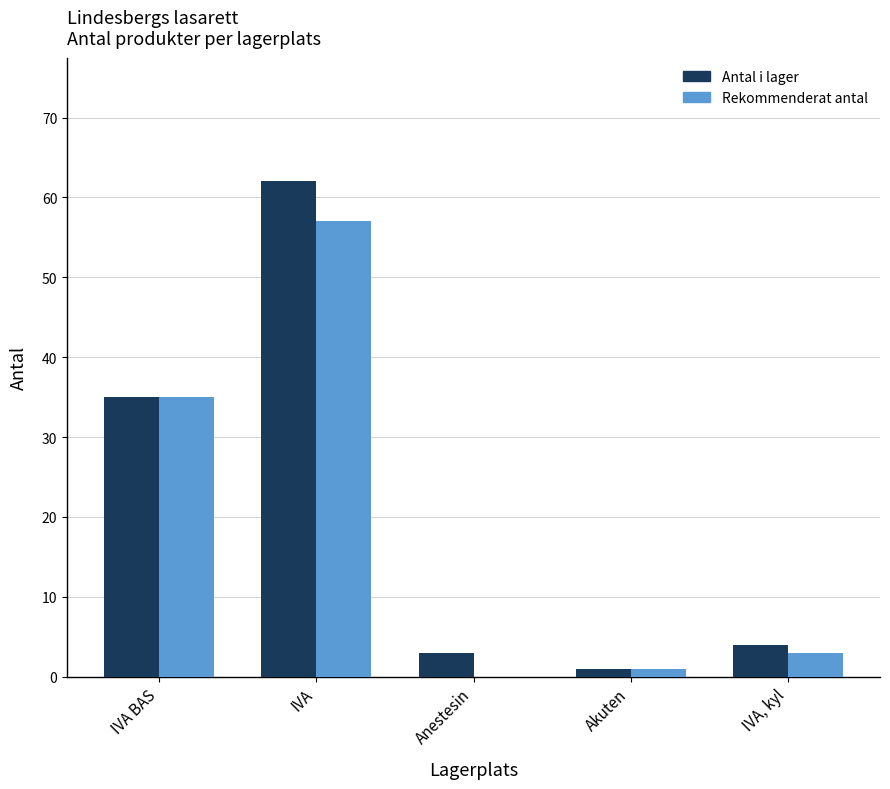

The Rekommenderat antal series shows 35 at IVA BAS. True or false?

True